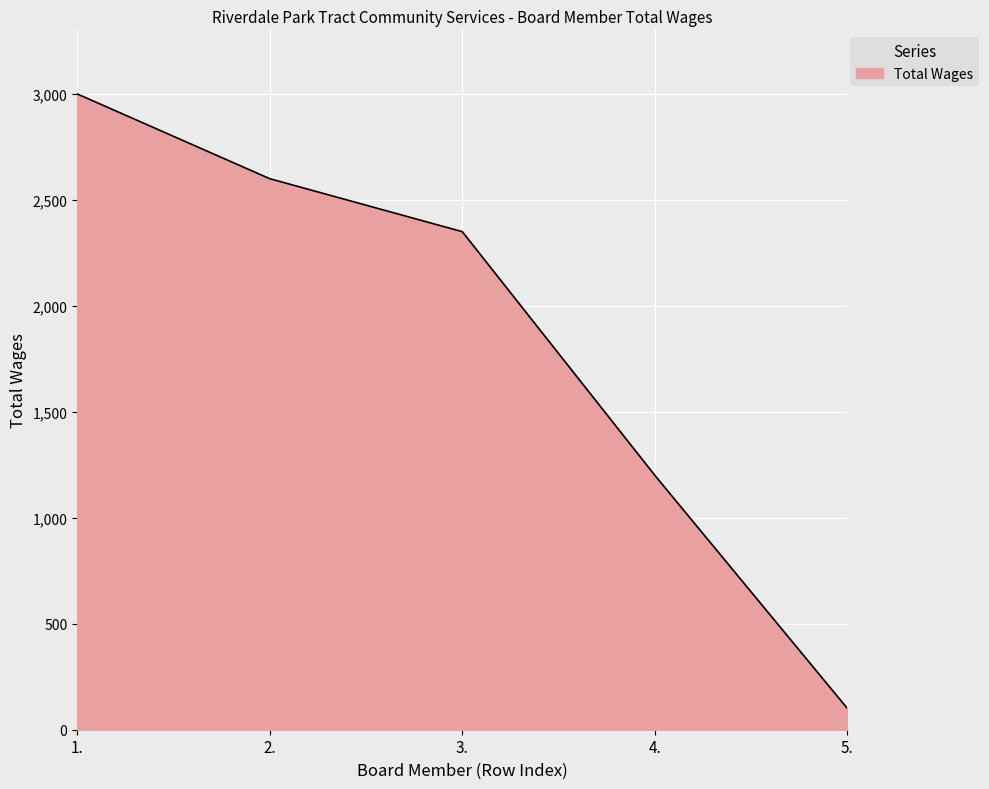

What is the change in value from 3. to 4.?

-1150